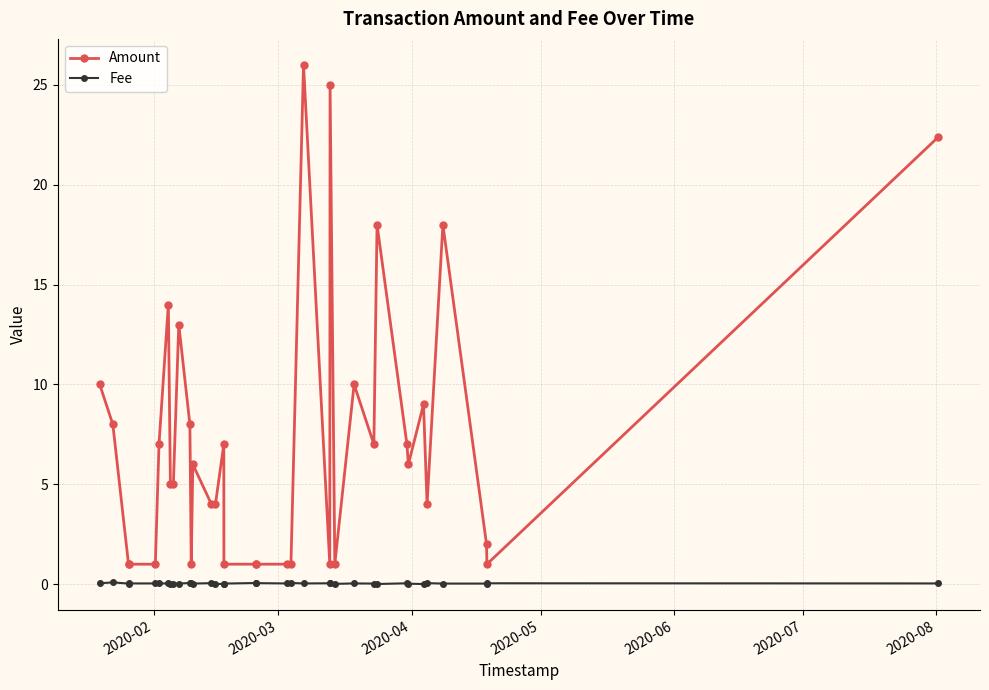

True or false: Amount and Fee intersect in this chart.

False